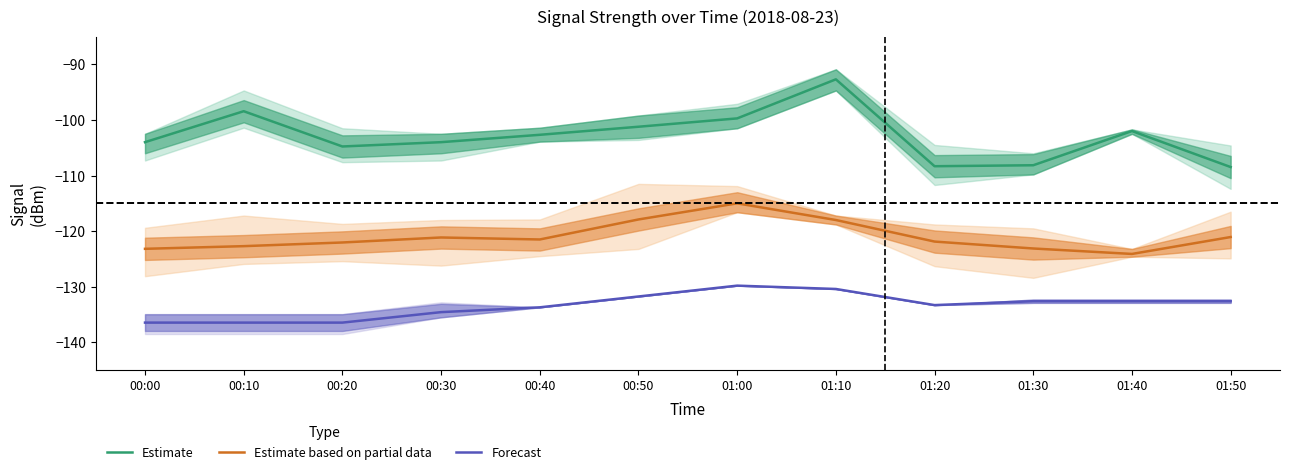

List the labels in order of Estimate value, largest first.

01:10, 00:10, 01:00, 00:50, 01:40, 00:40, 00:00, 00:30, 00:20, 01:30, 01:20, 01:50